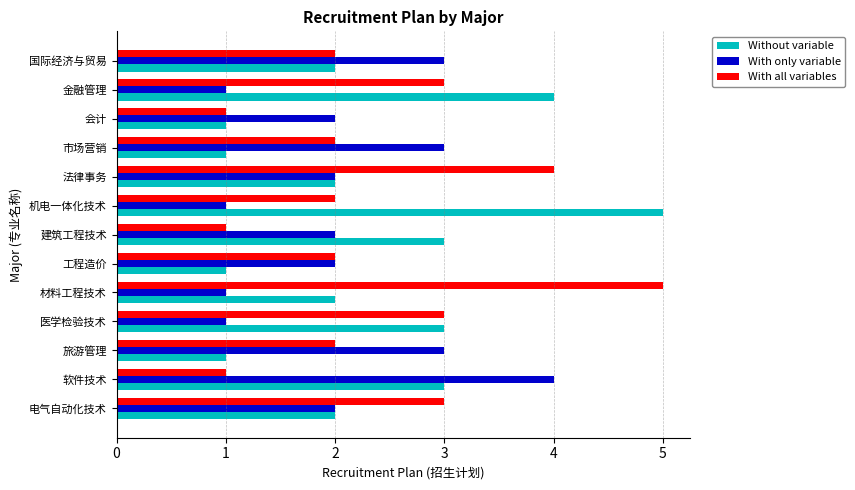

True or false: With only variable has a value of 0 at 法律事务.

False